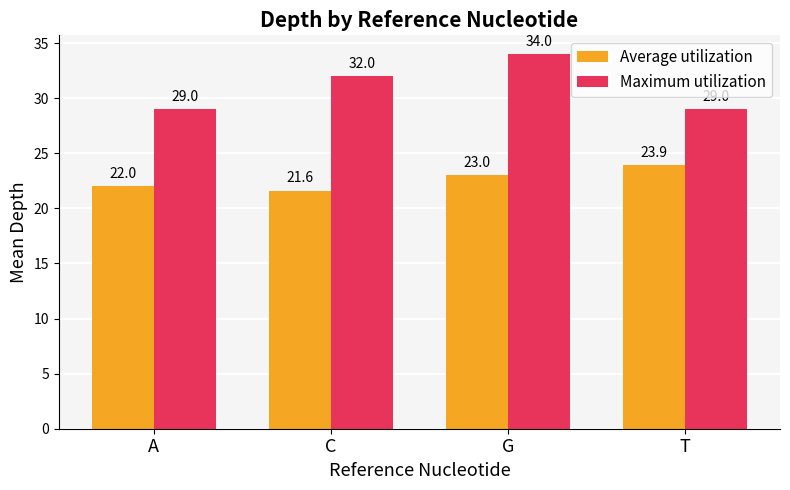

What is the sum of all Maximum utilization values?

124.0